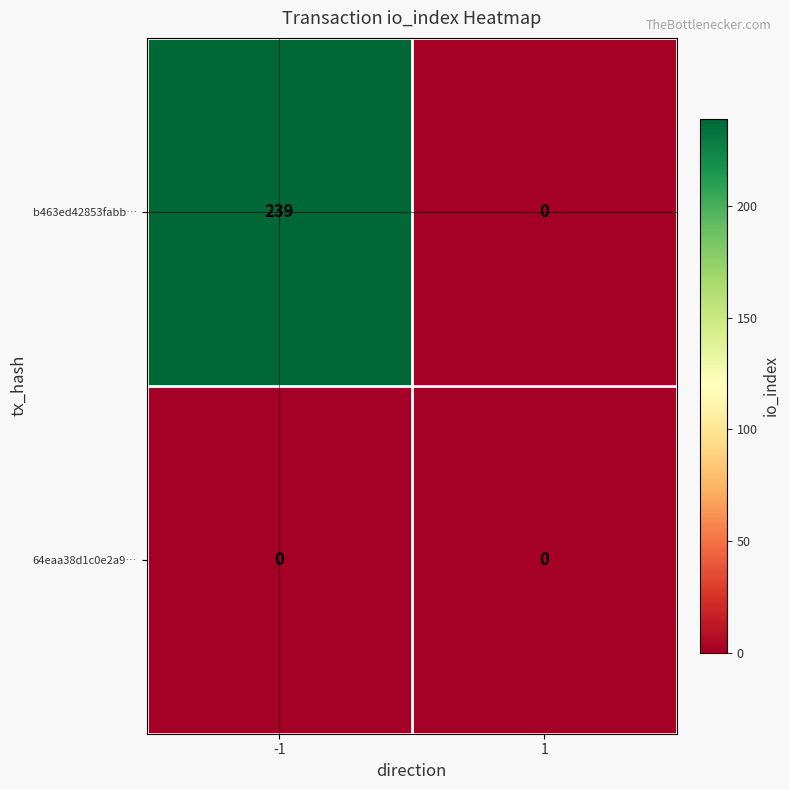

What is the difference between the b463ed42853fabb… values at 1 and -1?

239